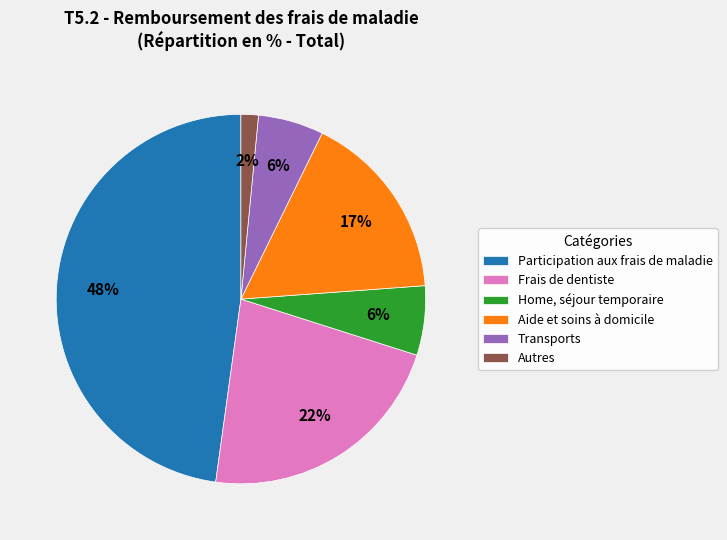

Between Autres and Transports, which is larger?

Transports